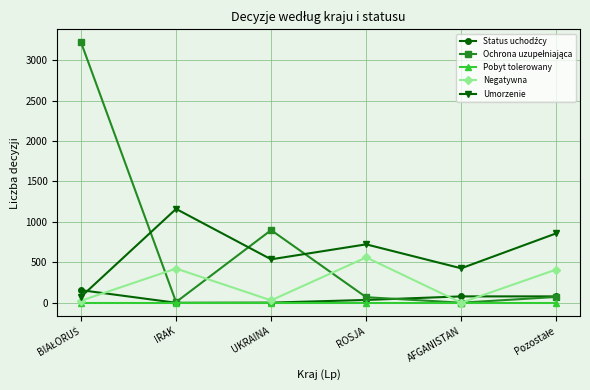

True or false: Pobyt tolerowany and Umorzenie intersect in this chart.

False